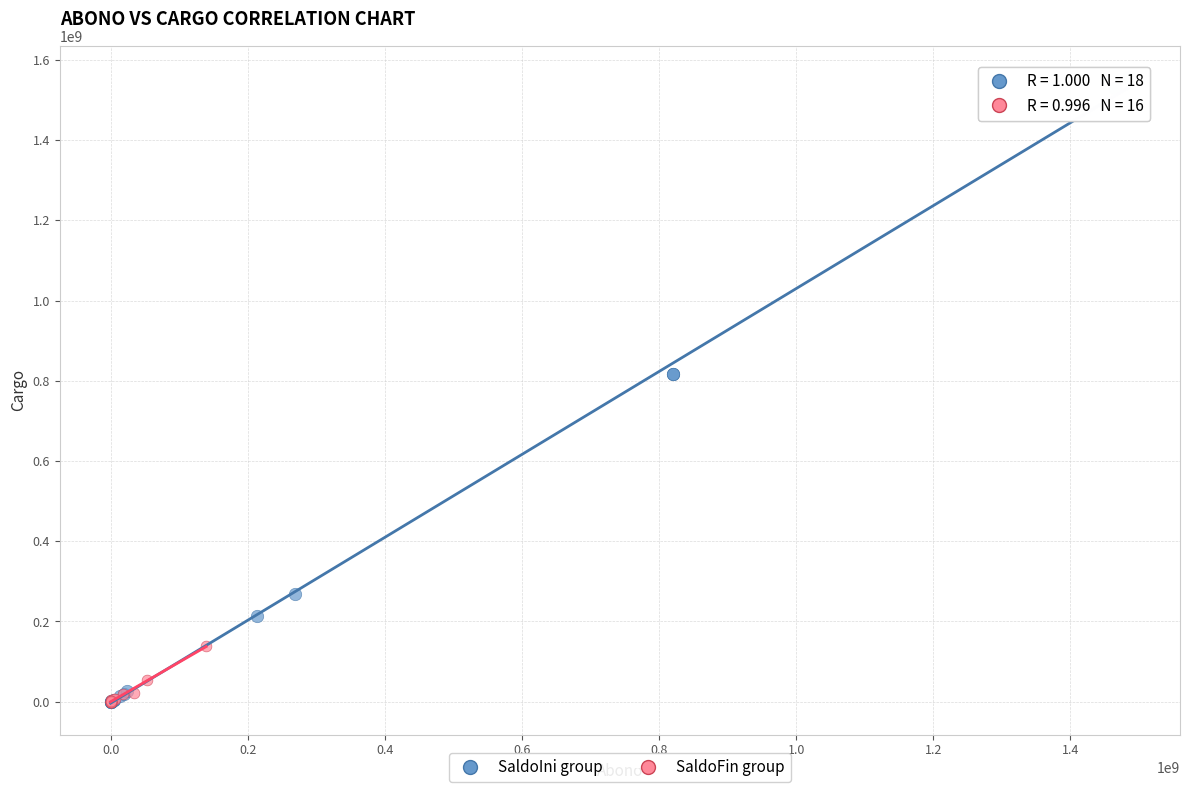

Which series has the widest spread of Y values?

SaldoIni group